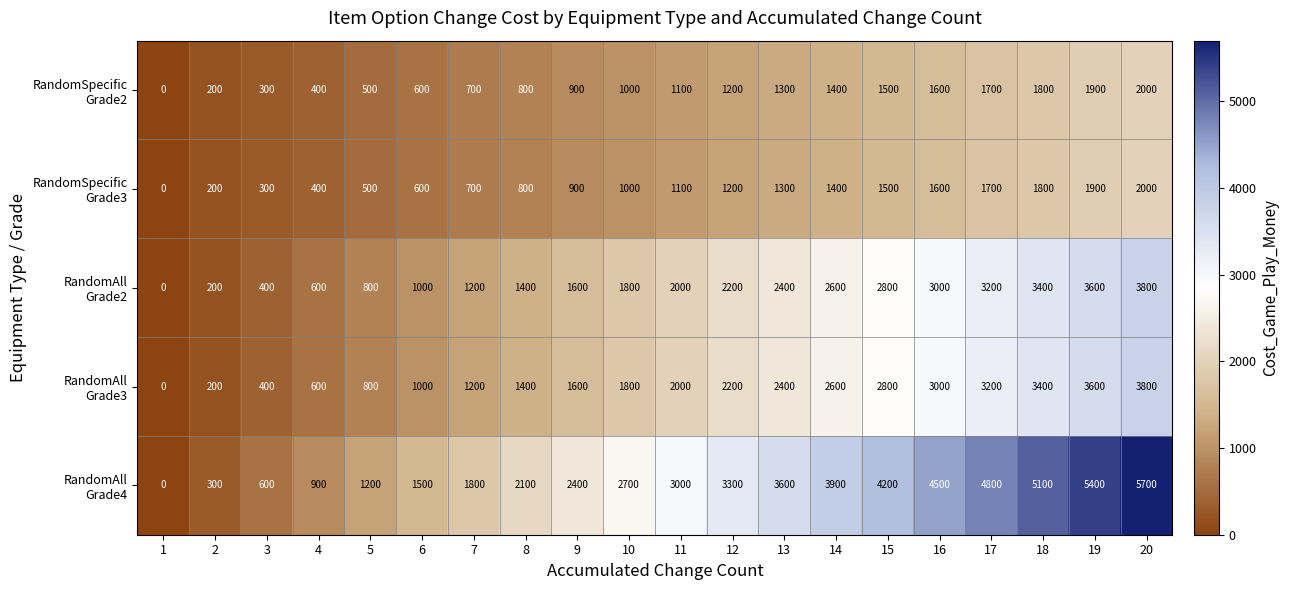

What is the spread (max minus min) of values at 16?

2900